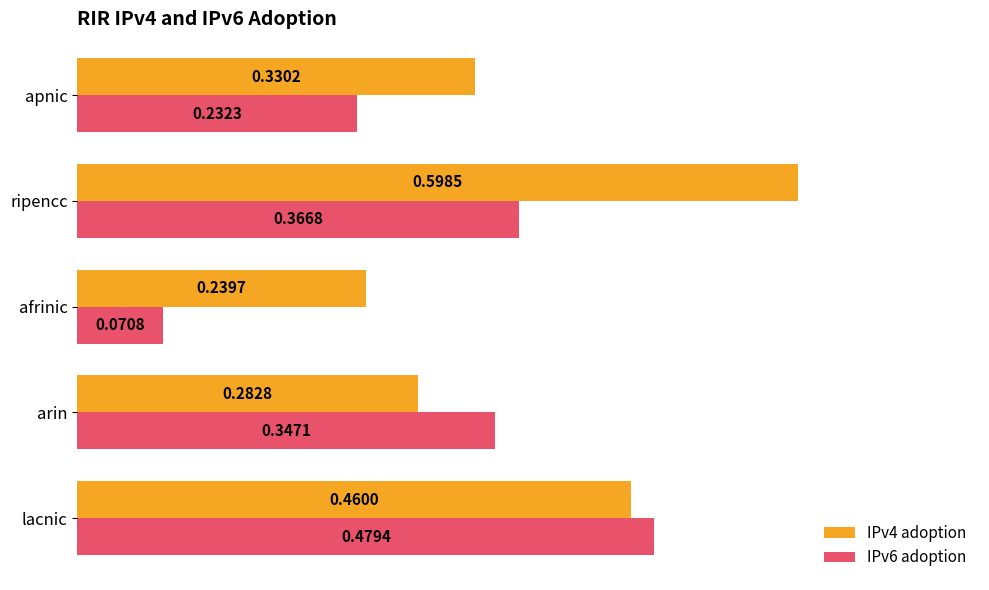

What are all the series names shown in the legend?

IPv4 adoption, IPv6 adoption